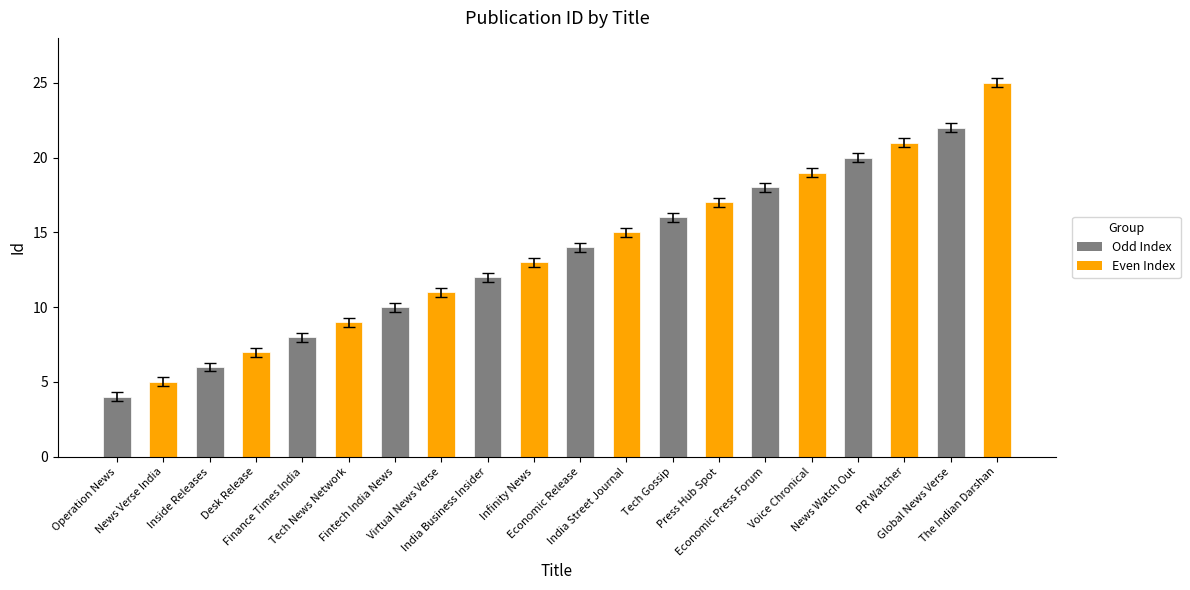

What is the minimum value shown in the chart?

4